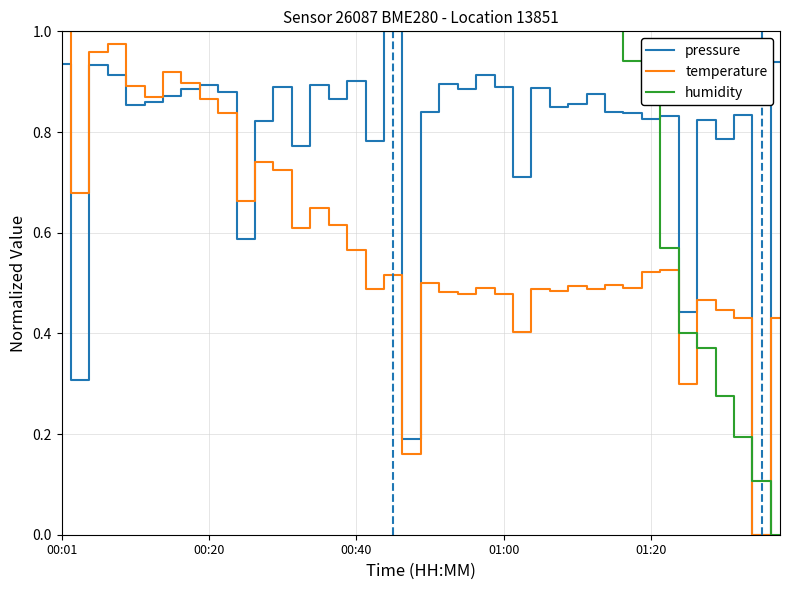

Which series has the largest total across all categories?

humidity